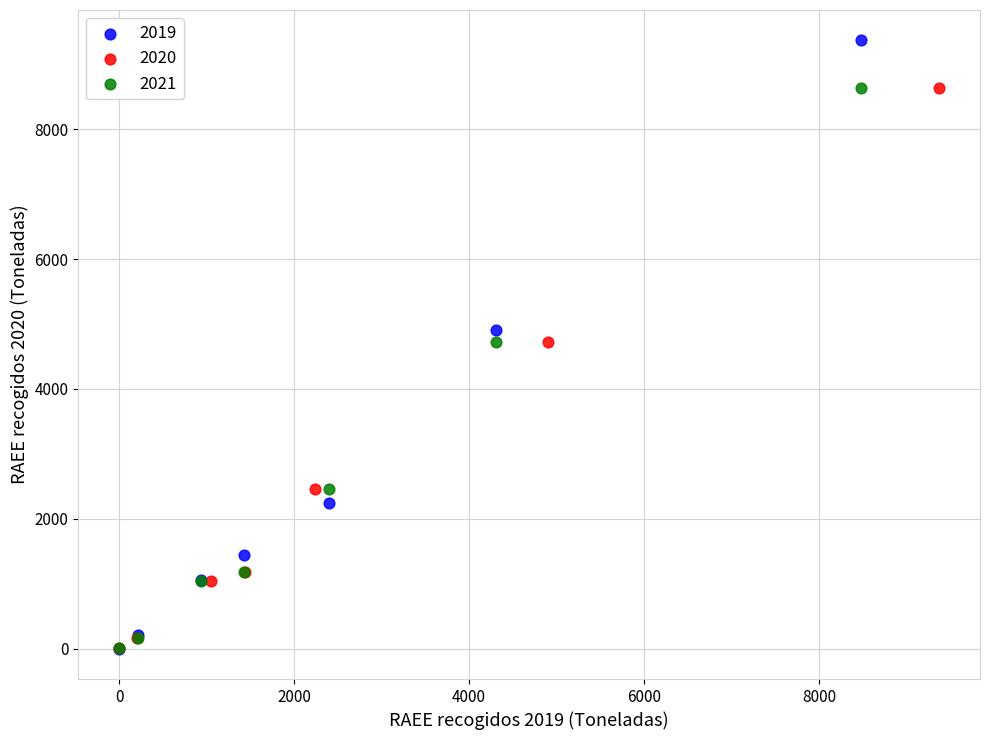

Which series reaches the maximum Y coordinate?

2019